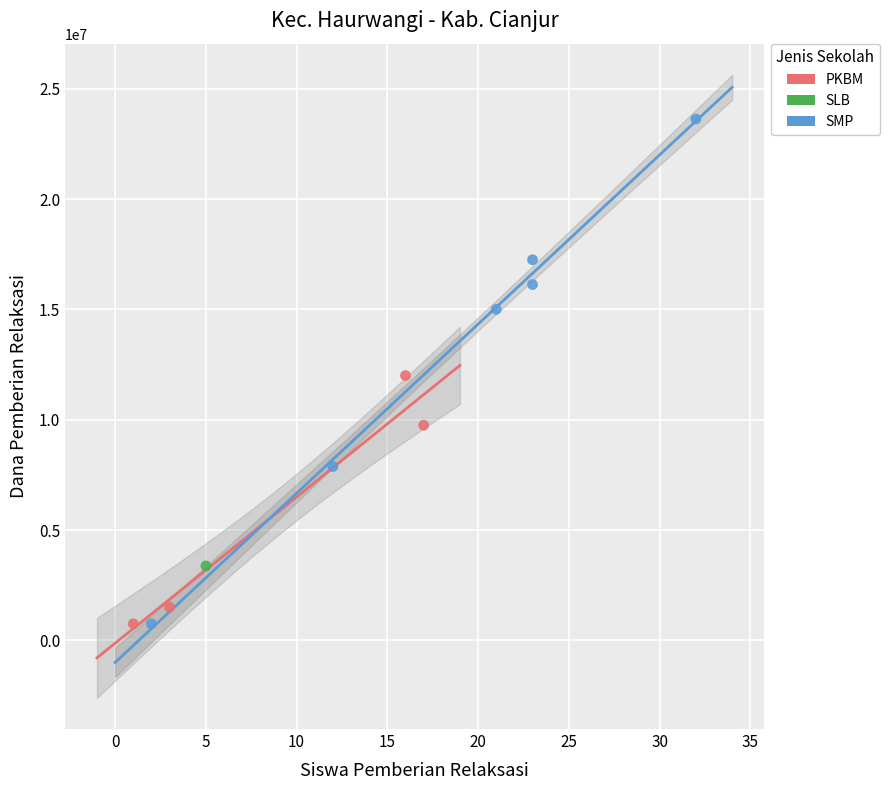

What are all the series names shown in the legend?

PKBM, SLB, SMP